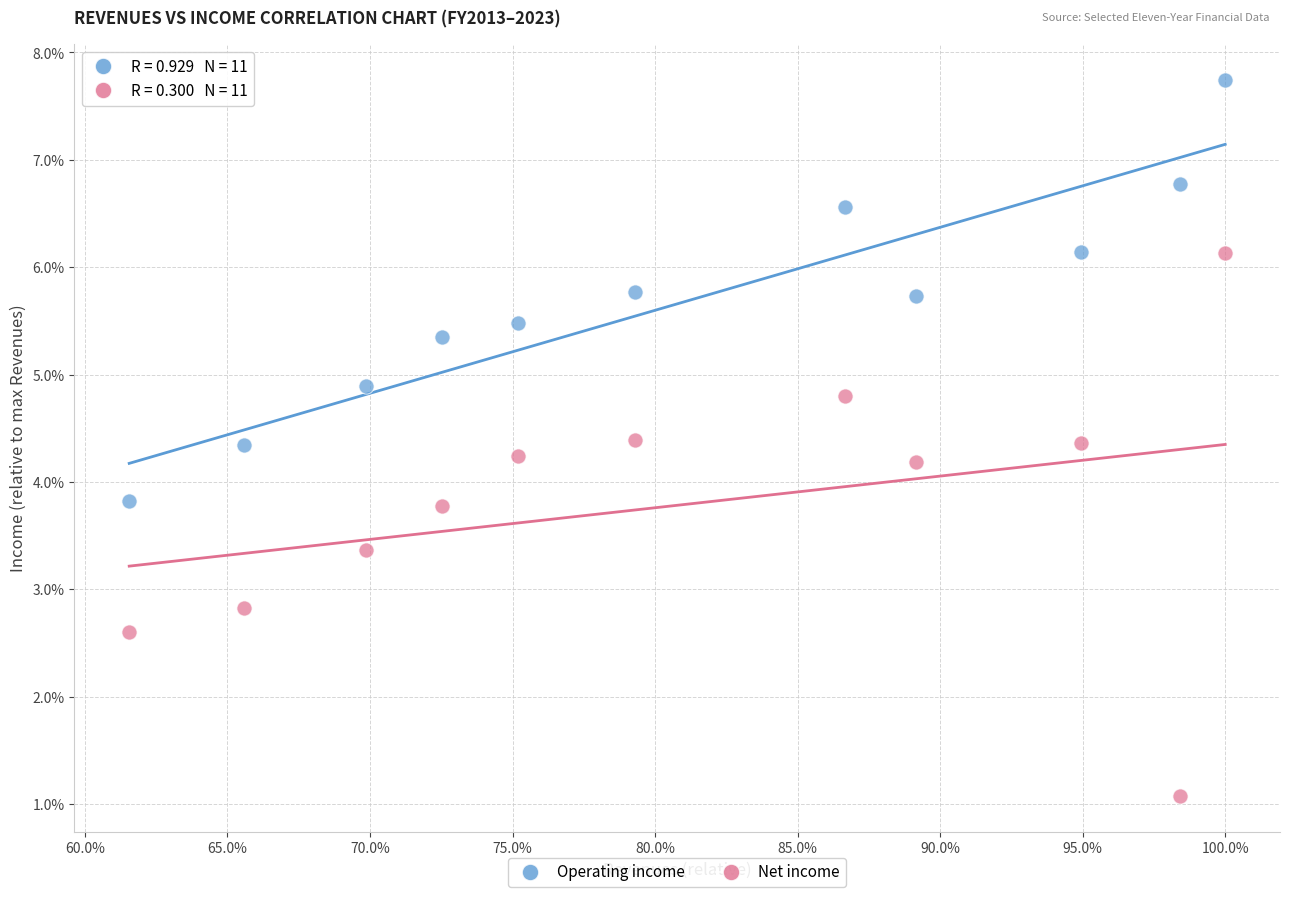

What are all the series names shown in the legend?

Operating income, Net income